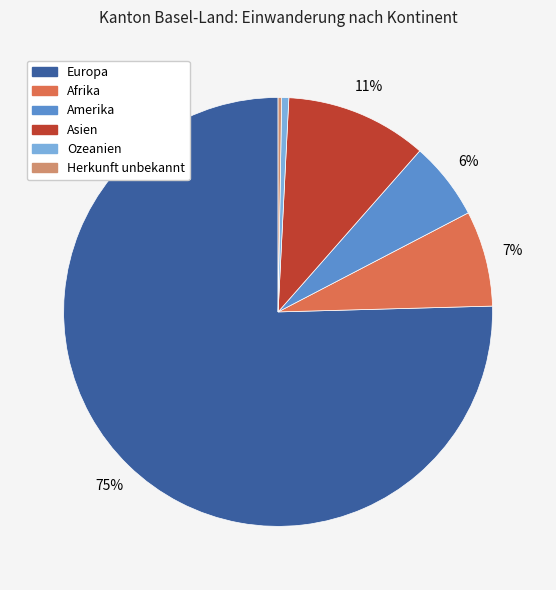

Which slice is the largest?

Europa